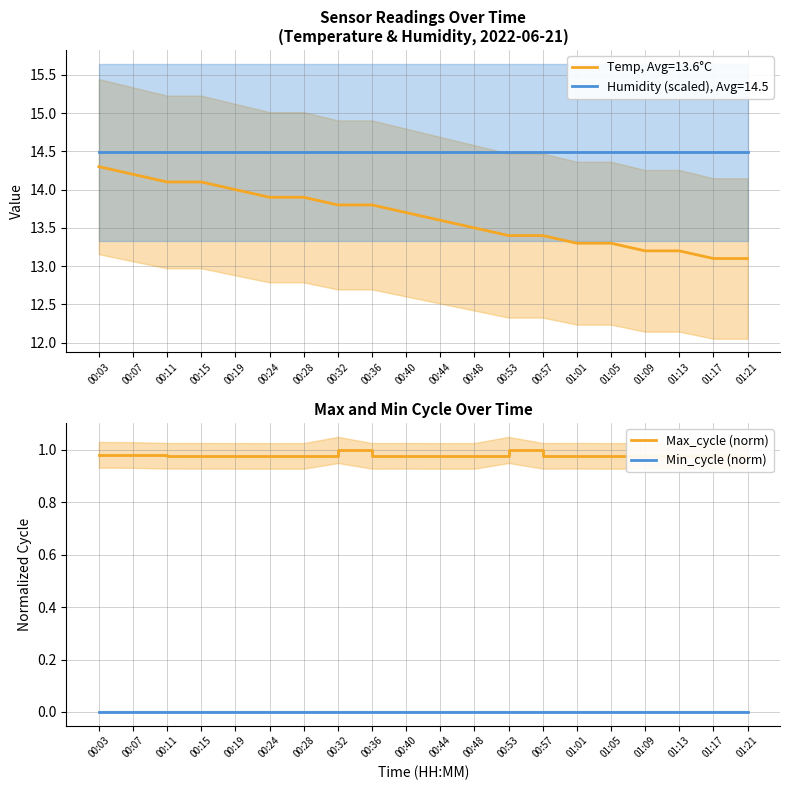

What is the sum of the Max_cycle (norm) values at 00:19 and 00:53?

2.0